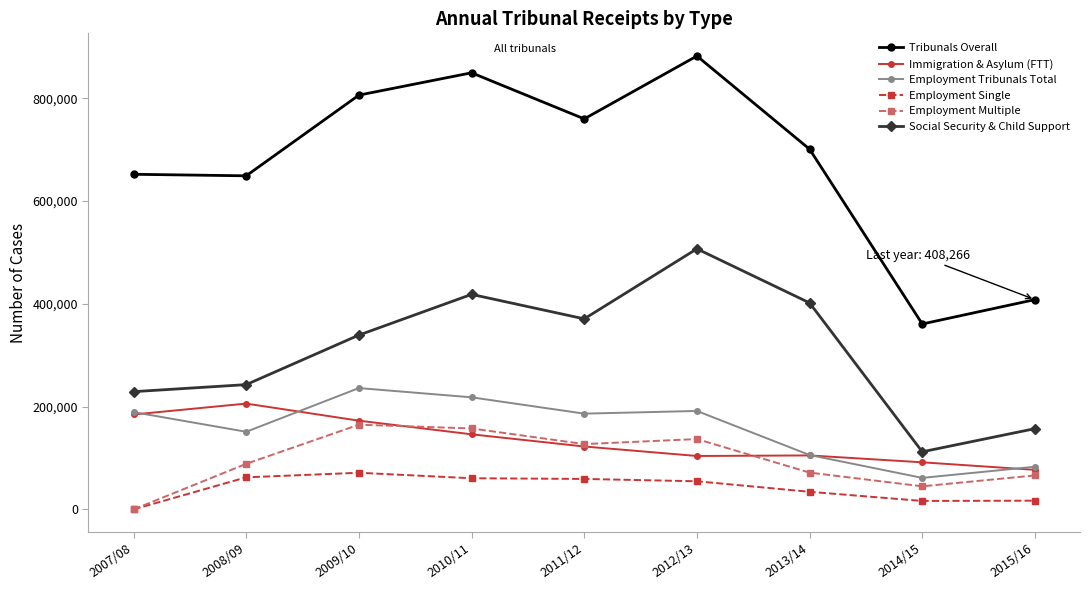

True or false: Immigration & Asylum (FTT) and Social Security & Child Support cross at least once.

False